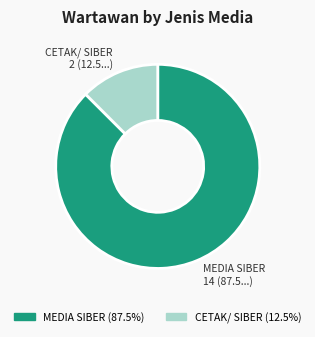

Rank the categories by value from highest to lowest.

MEDIA SIBER, CETAK/ SIBER